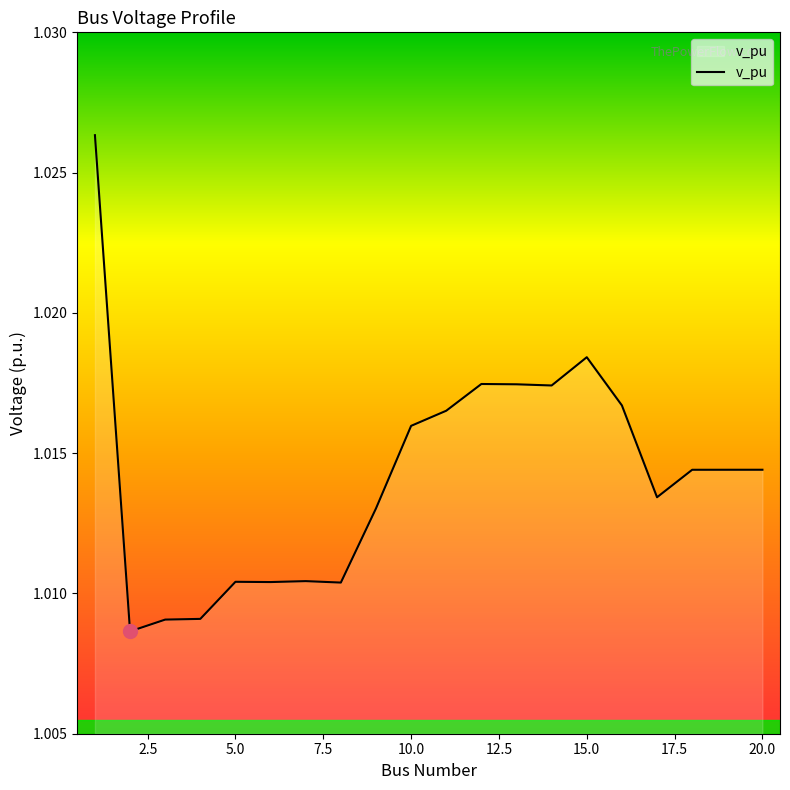

List the labels in order of value, smallest first.

2, 3, 4, 8, 6, 5, 7, 9, 17, 18, 19, 20, 10, 11, 16, 14, 13, 12, 15, 1